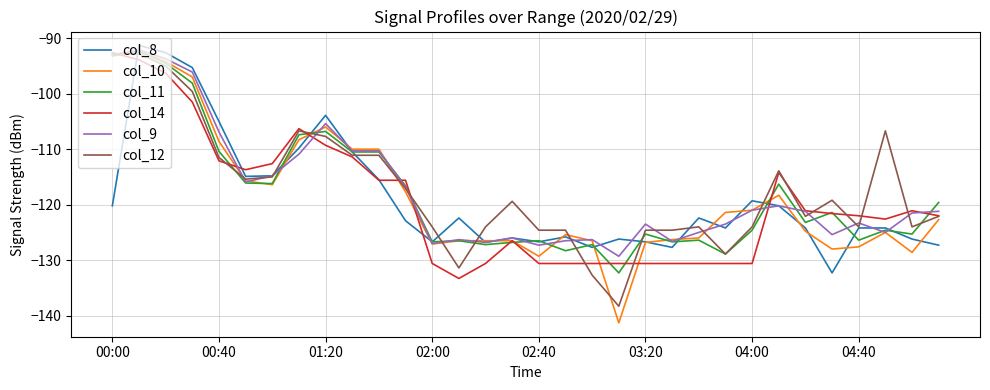

Which series has the widest spread of values?

col_10